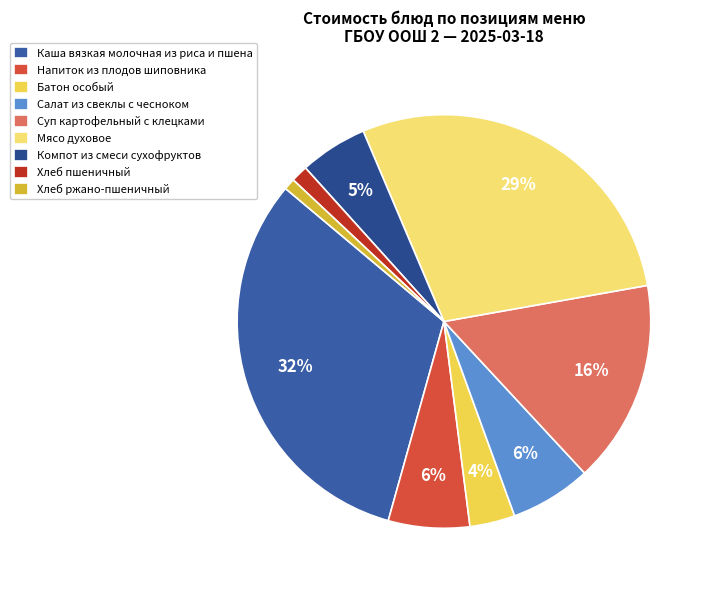

How many slices are in this pie chart?

9